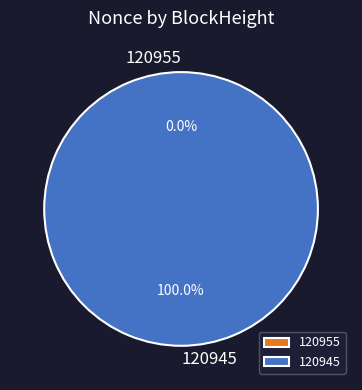

What is the total percentage of 120955 and 120945?

100.0%